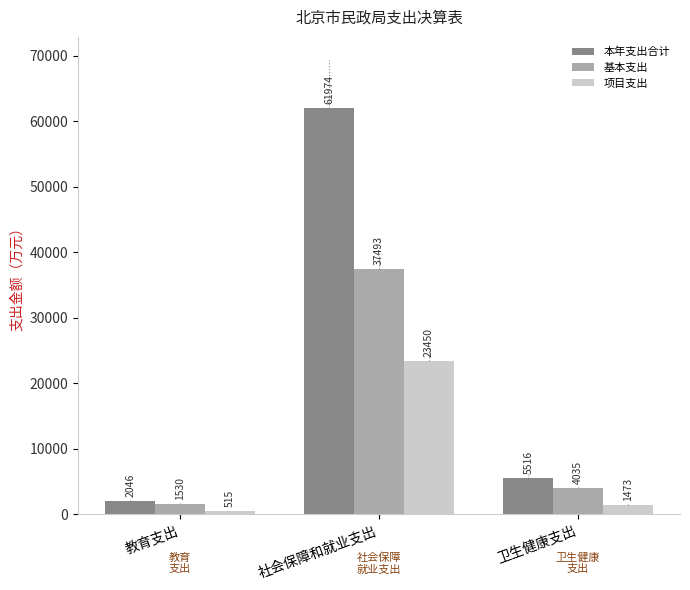

Which category has the highest value across all series?

社会保障和就业支出